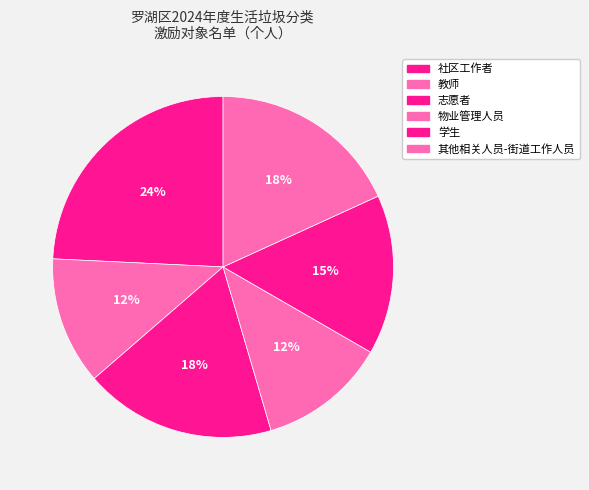

Does 教师 account for over 50% of the chart?

No